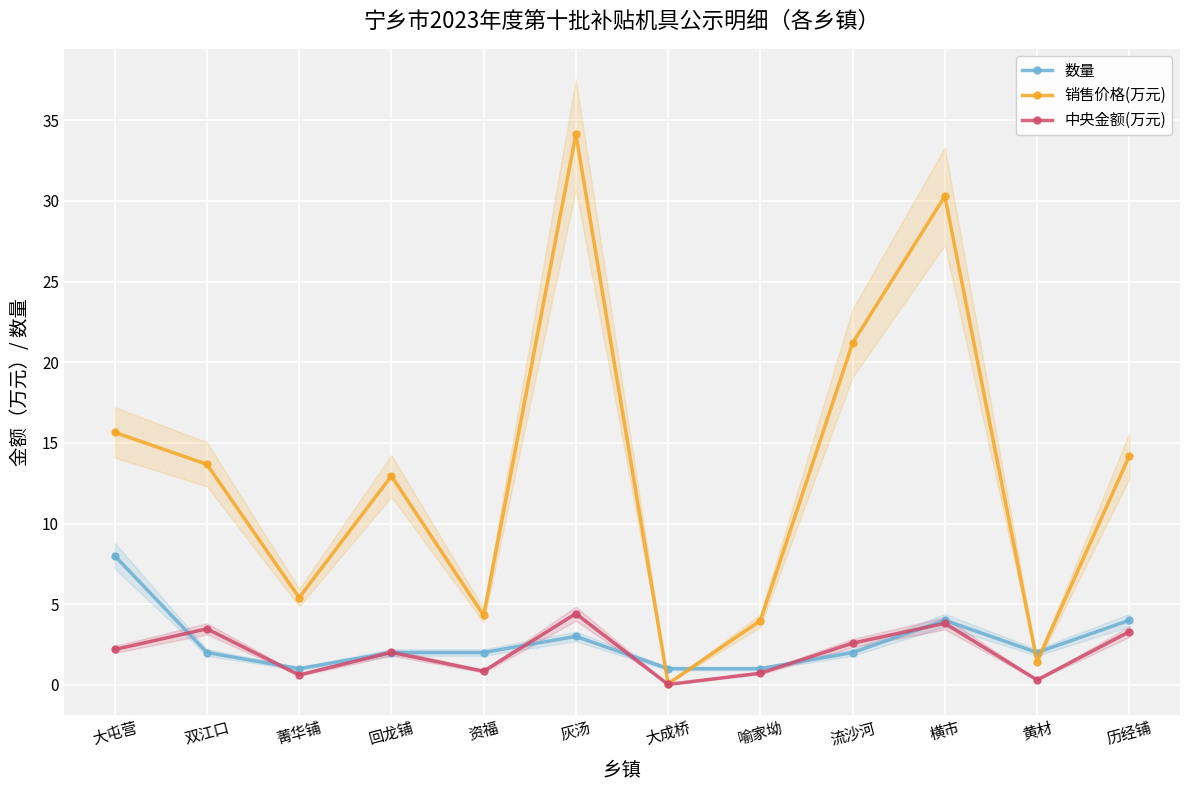

At which category is the sum across all series the highest?

灰汤